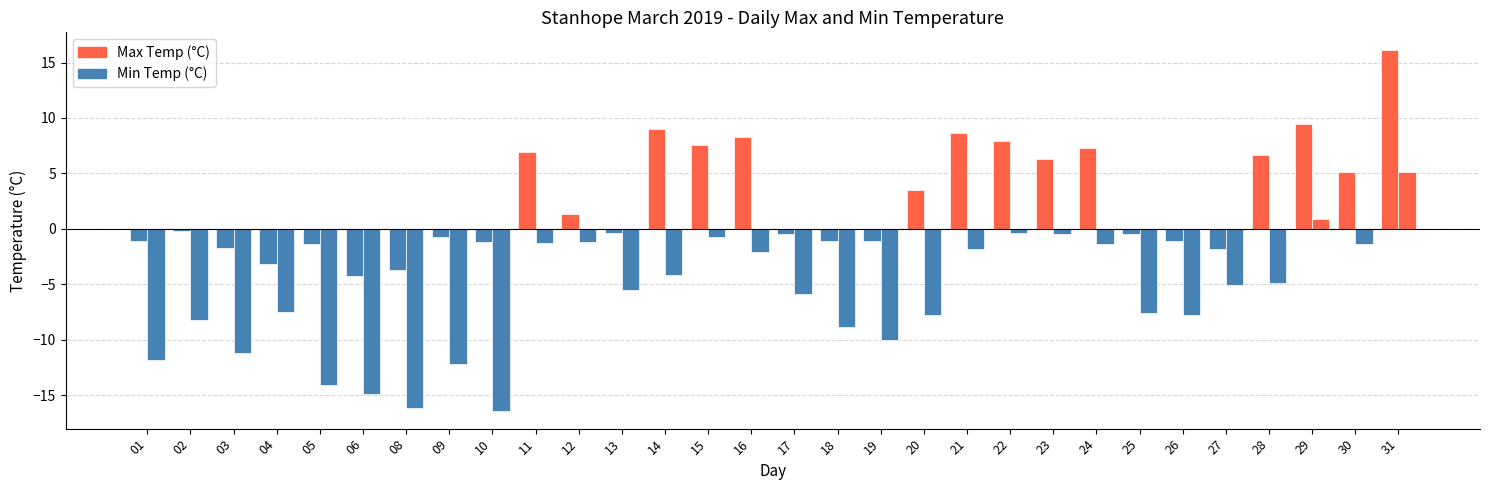

Count the number of categories in the chart.

30